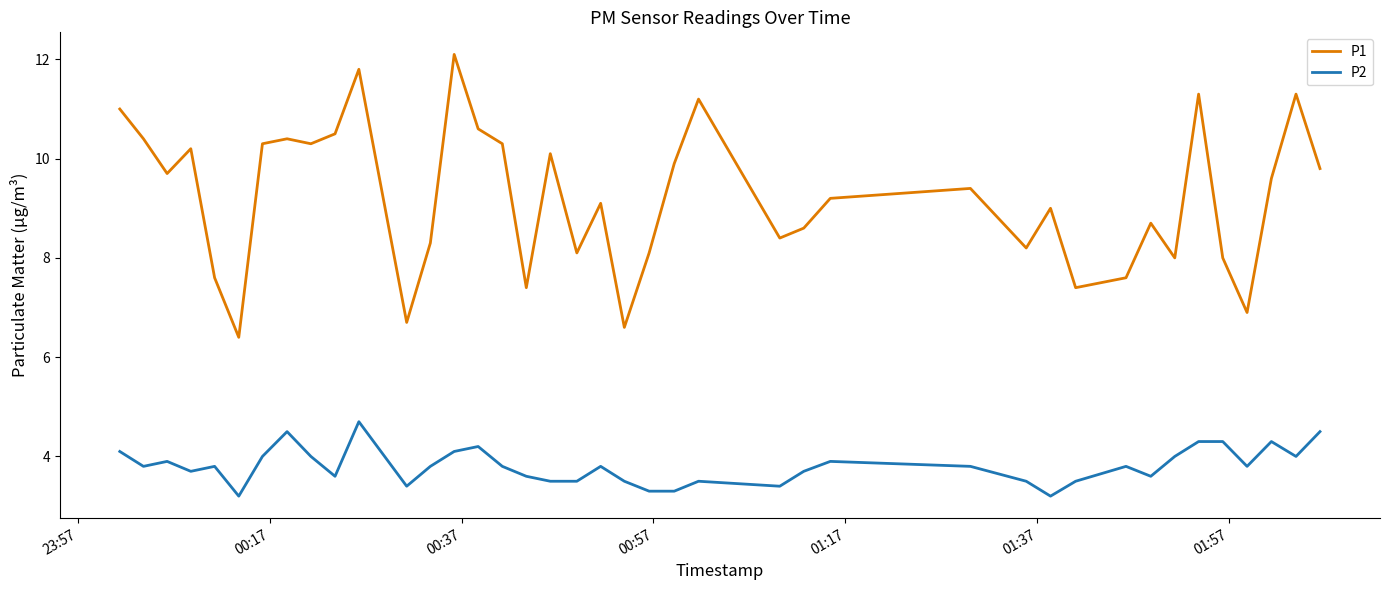

True or false: P1 and P2 intersect in this chart.

False